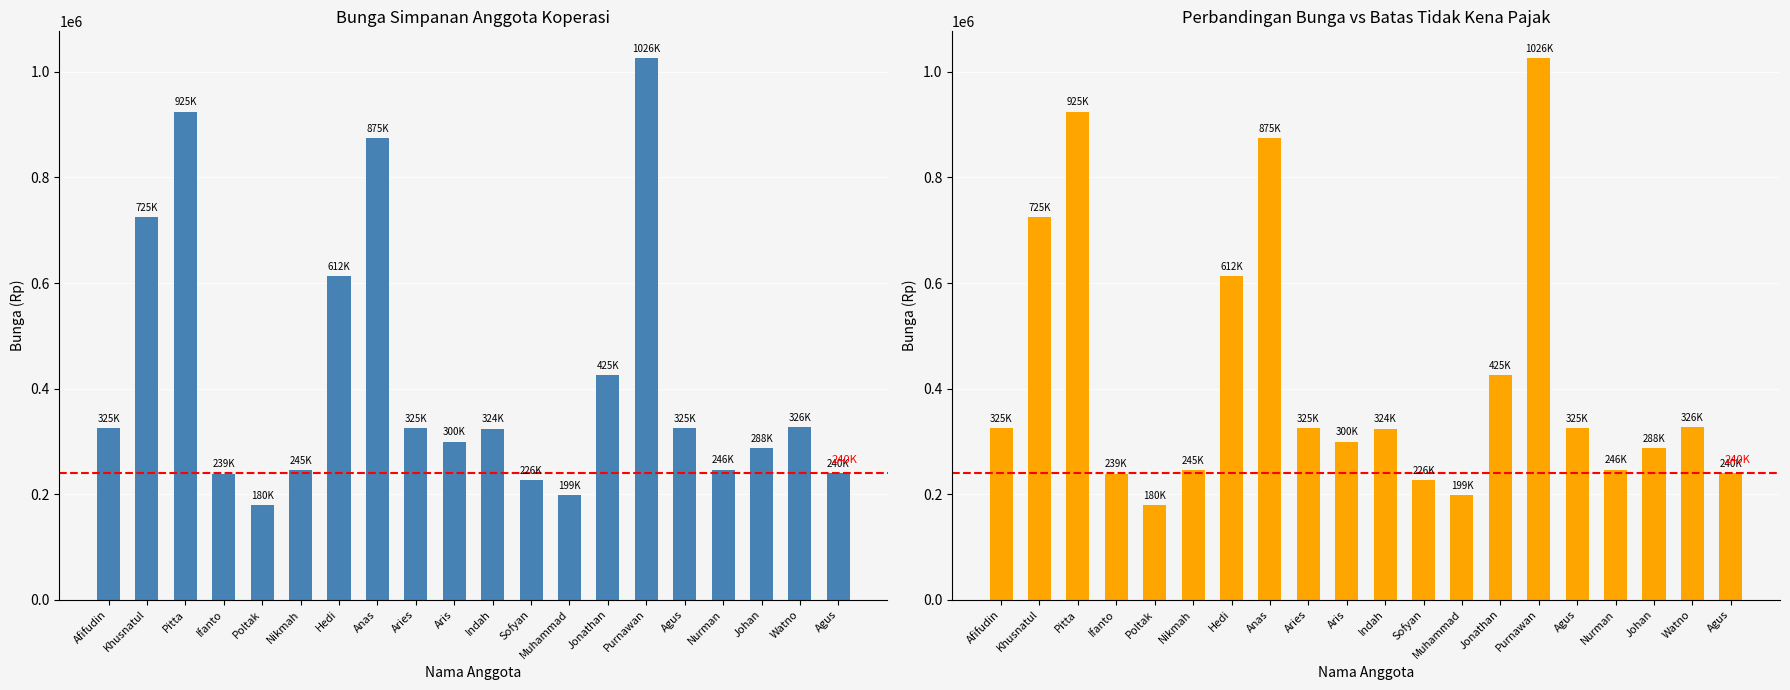

Reading left to right, extract all data points from this chart.

325240	725100	925000	239000	179500	245000	612500	875100	325000	299500	324100	225800	198750	425000	1025700	325000	246500	287500	326500	240000